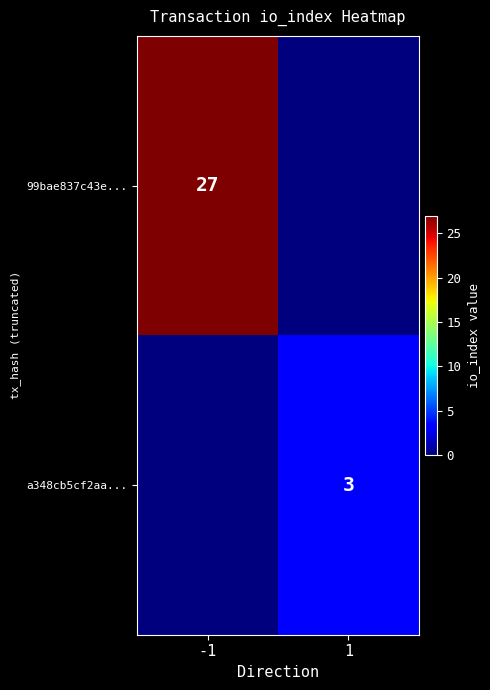

At how many categories does at least one series exceed 19?

1